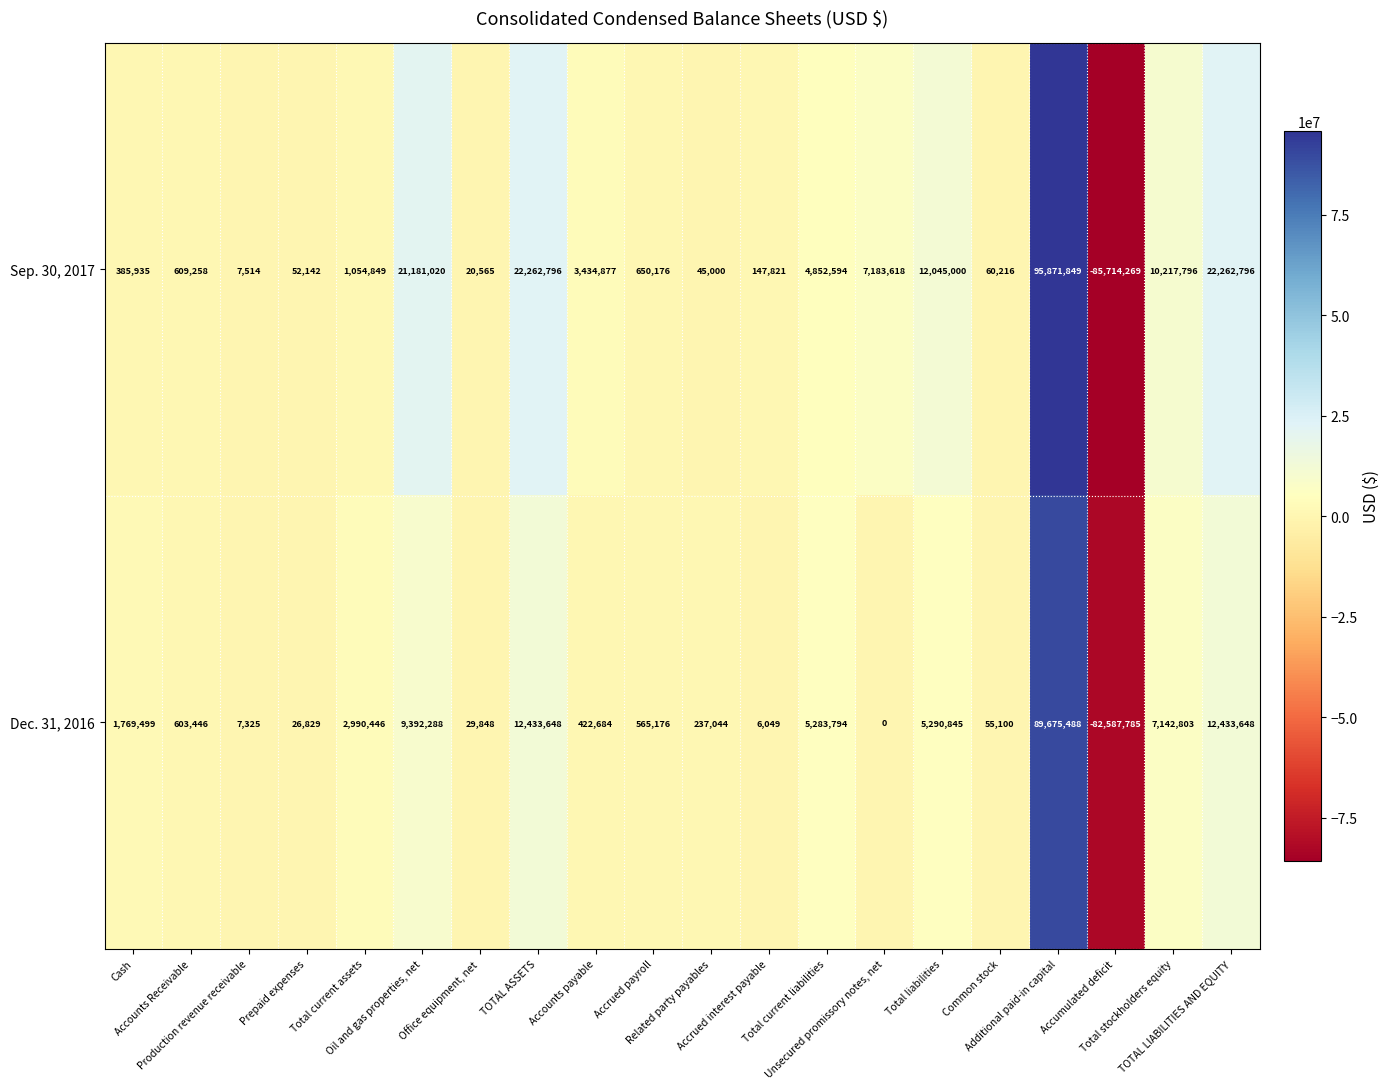

Which series has the widest spread of values?

Sep. 30, 2017